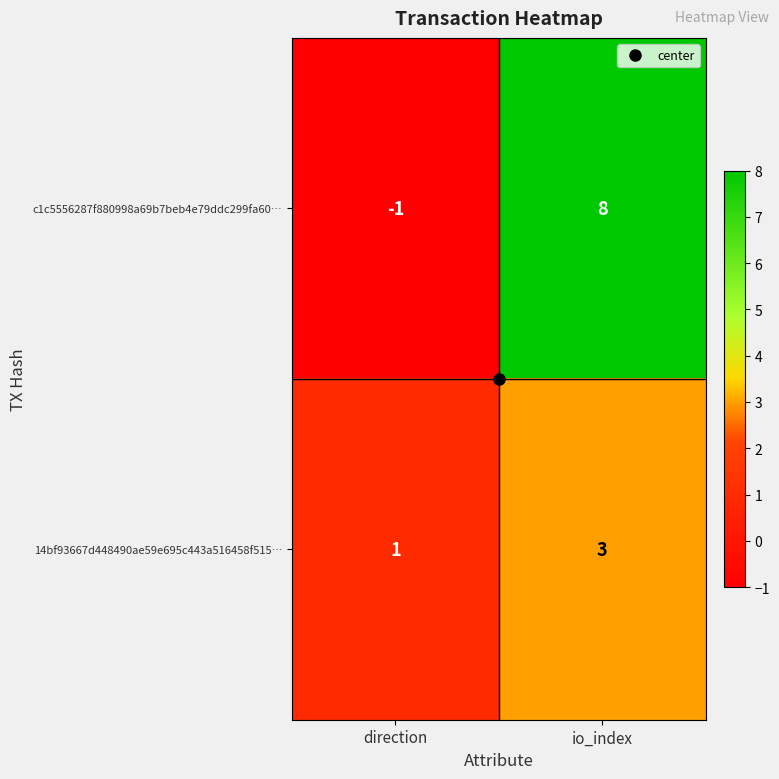

Where is c1c5556287f880998a69b7beb4e79ddc299fa60… nearest to the value 3?

direction